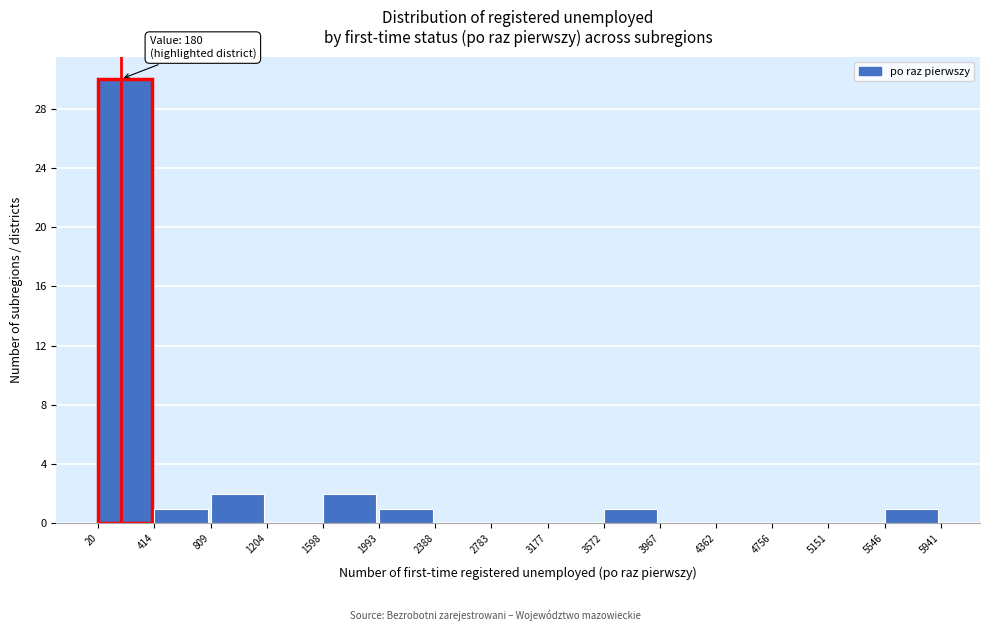

Which range on the x-axis has the tallest bar?

20 to 414